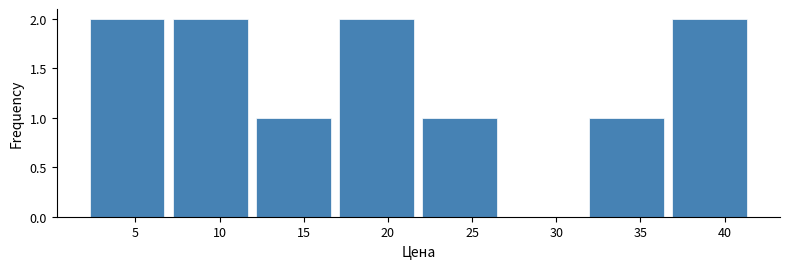

Reading left to right, transcribe this chart: for each bar, give the range it covers on the x-axis and its height. Neither the bar edges nor the heights are printed on the chart, so give them approximately, as read against the axes.

2.0 to 7.0: 2
7.0 to 12.0: 2
12.0 to 17.0: 1
17.0 to 22.0: 2
22.0 to 26.5: 1
26.5 to 31.5: 0
31.5 to 36.5: 1
36.5 to 41.5: 2